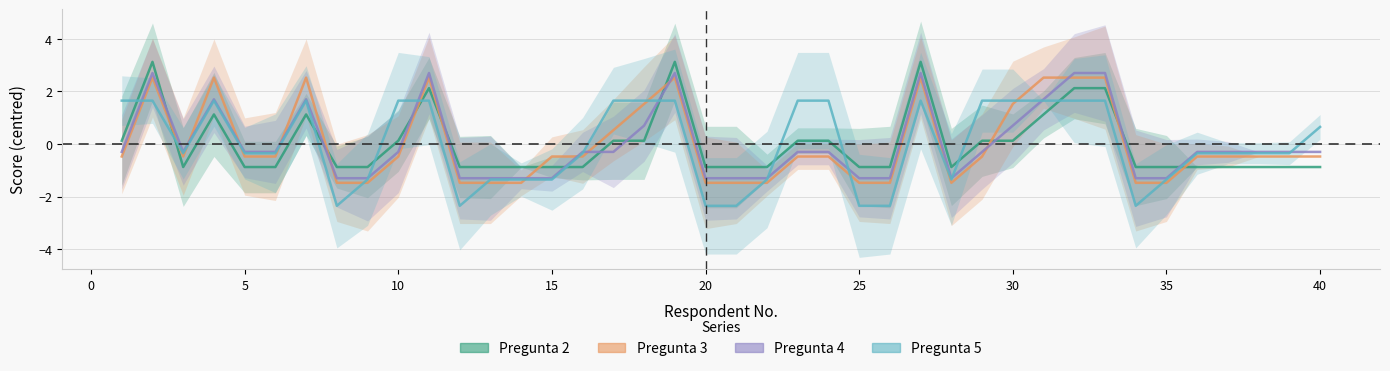

How many values in the Pregunta 2 series exceed 0?

17